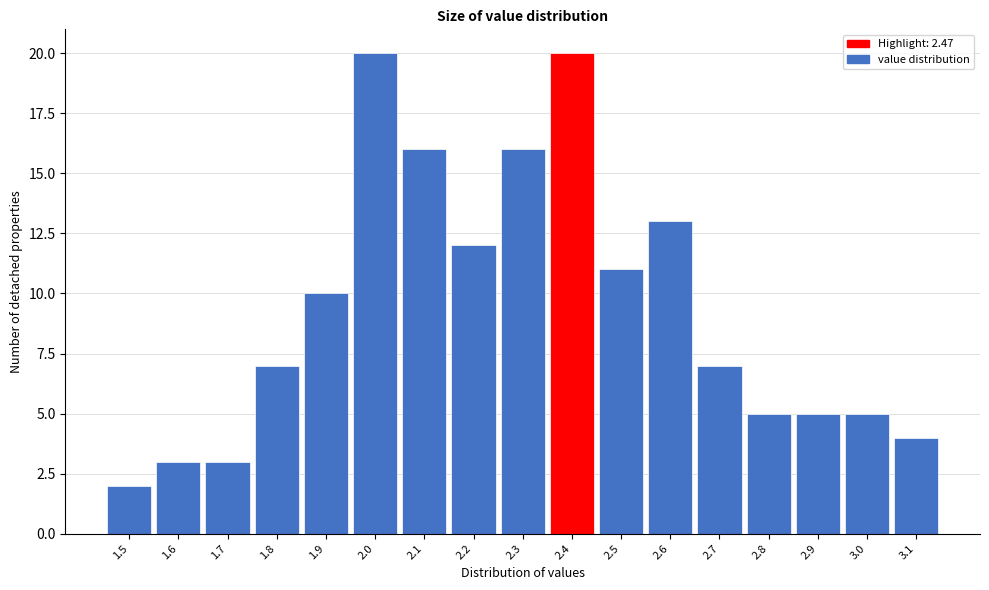

Reading right to left, extract all data points from this chart.

4	5	5	5	7	13	11	20	16	12	16	20	10	7	3	3	2